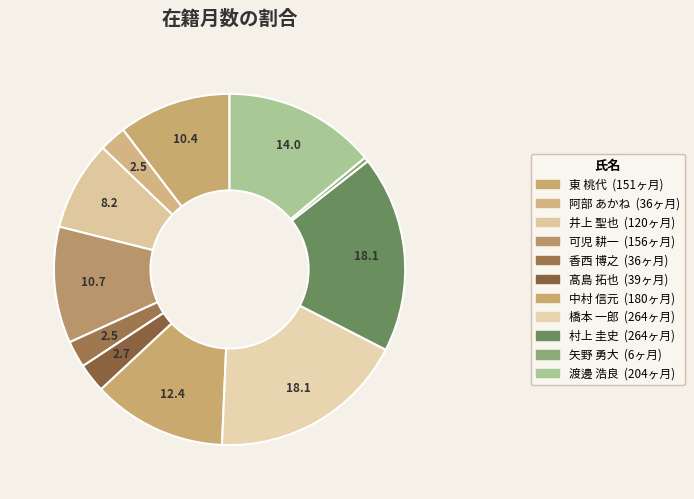

What is the largest slice in the pie chart?

橋本 一郎